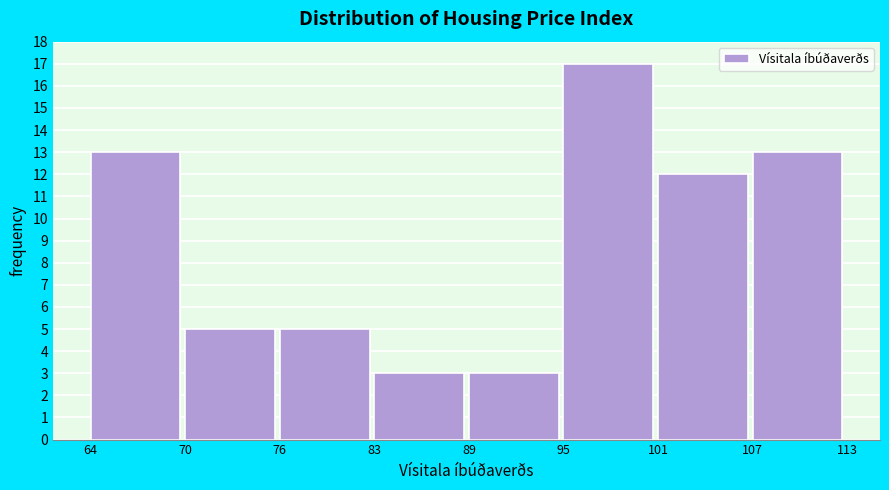

Reading left to right, transcribe this chart: for each bar, give the range it covers on the x-axis and its height. The values are not printed on the chart, so give them approximately, as read against the axis.

64 to 70: 13
70 to 76: 5
76 to 83: 5
83 to 89: 3
89 to 95: 3
95 to 101: 17
101 to 107: 12
107 to 113: 13